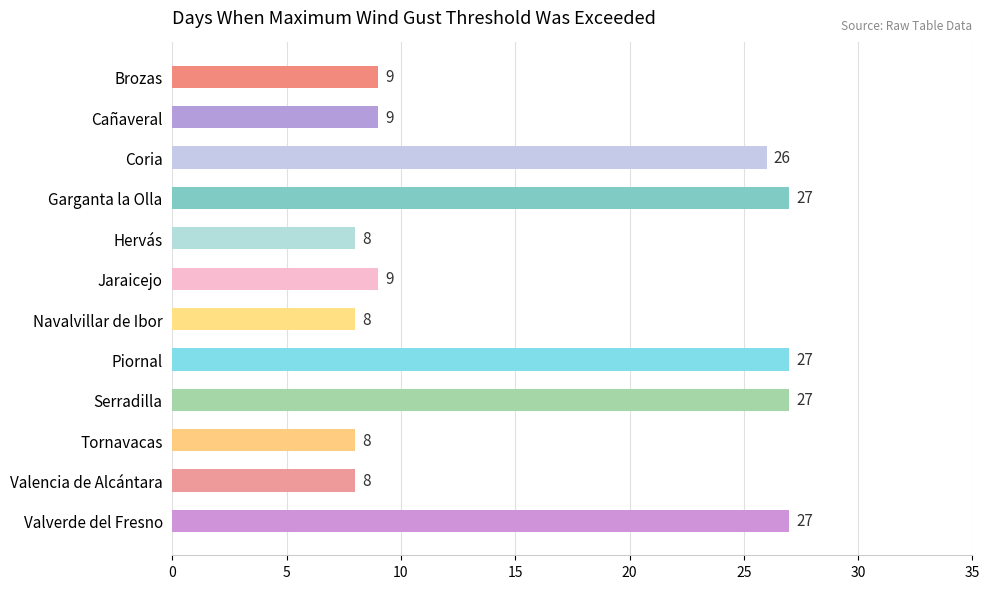

Reading bottom to top, transcribe all the data shown in this chart.

Valverde del Fresno=27	Valencia de Alcántara=8	Tornavacas=8	Serradilla=27	Piornal=27	Navalvillar de Ibor=8	Jaraicejo=9	Hervás=8	Garganta la Olla=27	Coria=26	Cañaveral=9	Brozas=9